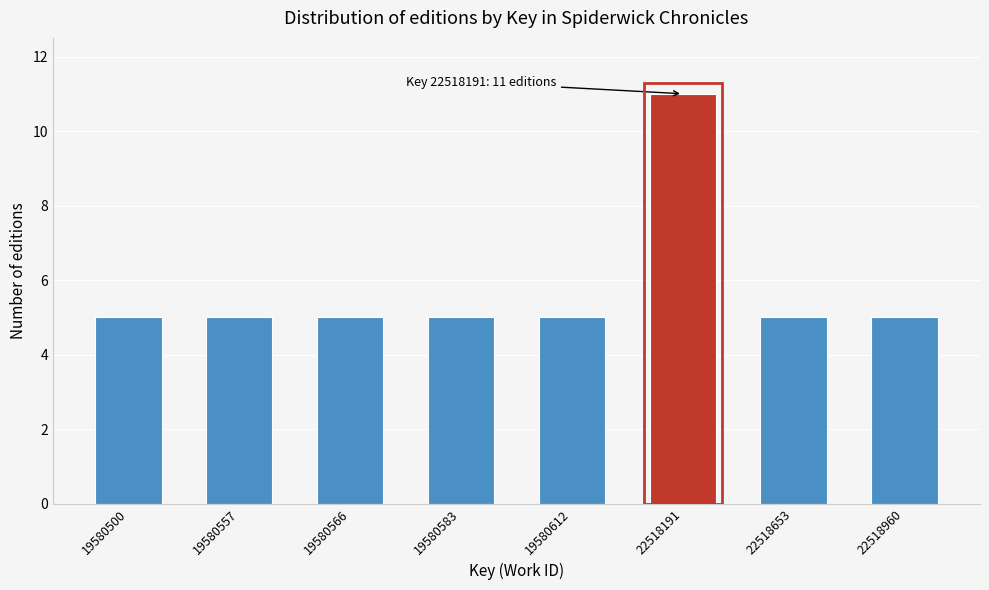

Reading left to right, transcribe all the data shown in this chart.

5	5	5	5	5	11	5	5